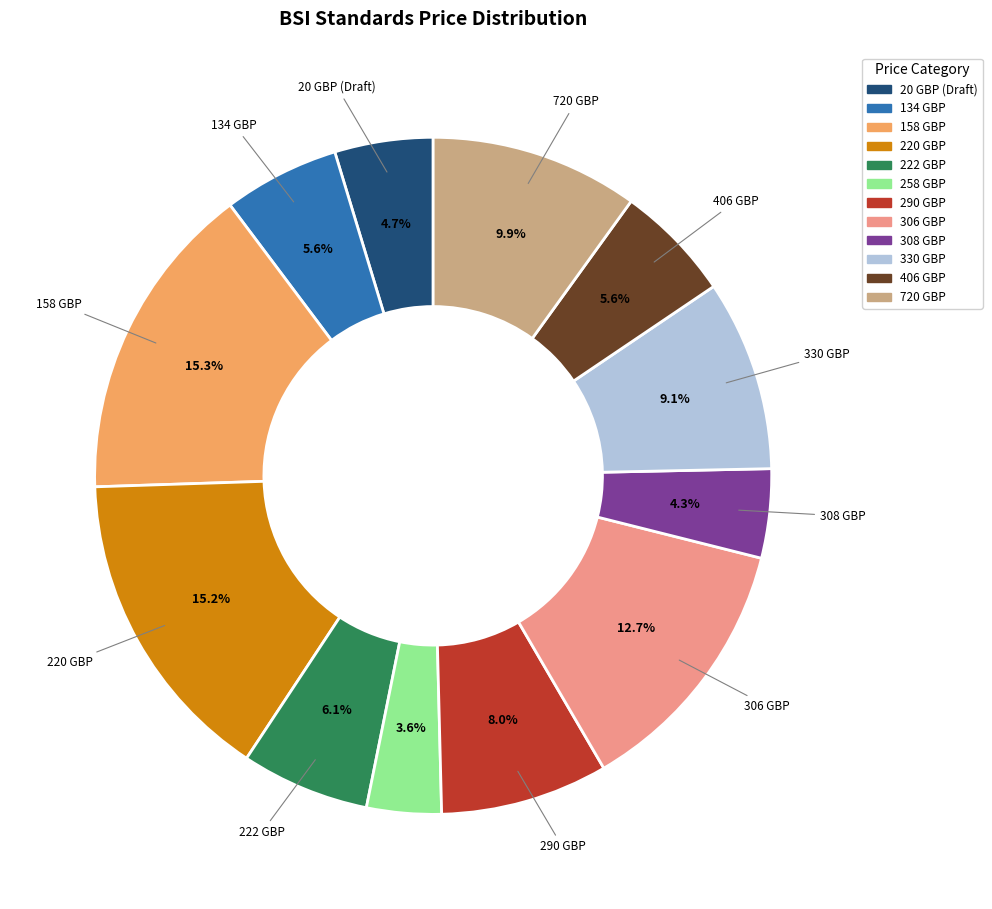

Is there any slice that represents more than half of the pie?

No